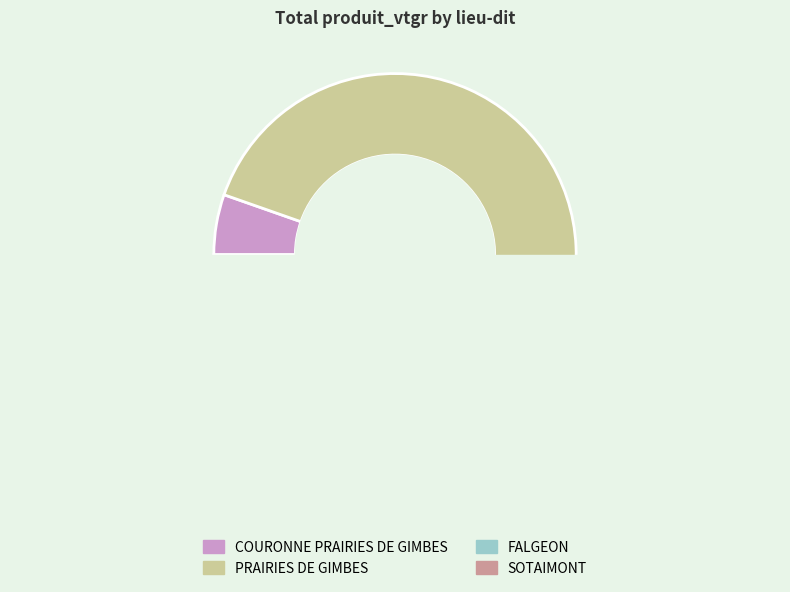

Combined, do 4 and 28 account for over 50%?

No